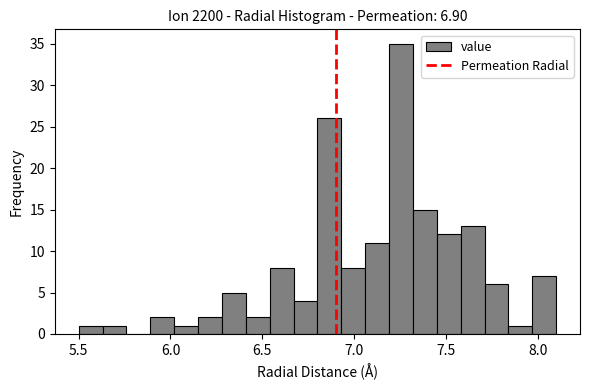

Around what value on the x-axis is the tallest bar? Give the approximate position of its centre, as read against the axis.

7.25